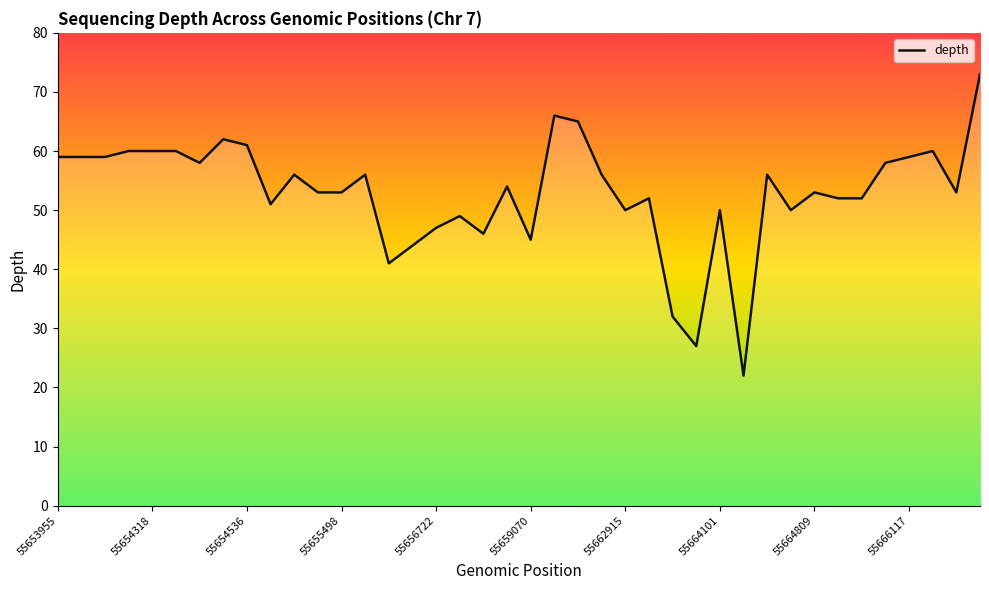

What is the difference between the maximum and minimum values?

51